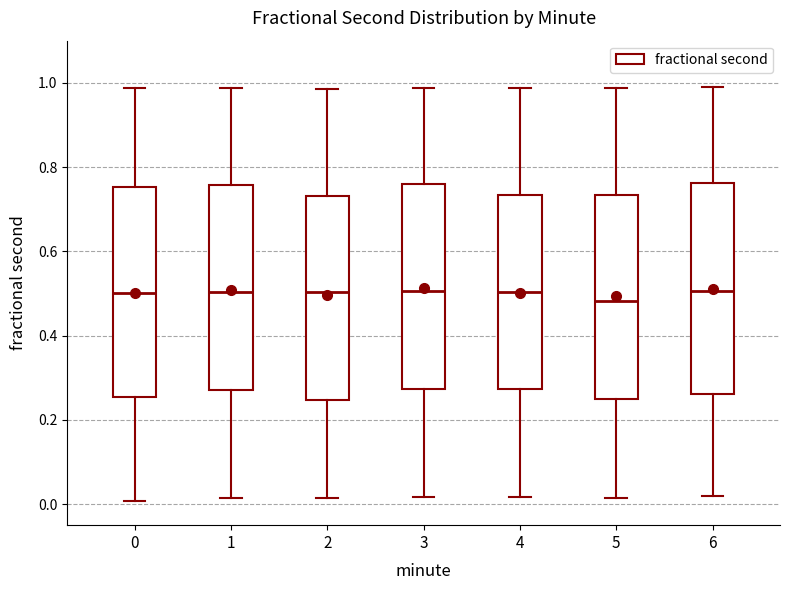

Reading left to right, transcribe this box plot: for each box, give where its median line is, the range the box spans, and where its two whiskers end, as read against the y-axis. The values are not printed on the chart, so give them approximately, as read against the axis.

0: median 0.50, box 0.26 to 0.76, whiskers 0.00 to 0.98
1: median 0.50, box 0.28 to 0.76, whiskers 0.02 to 0.98
2: median 0.50, box 0.24 to 0.74, whiskers 0.02 to 0.98
3: median 0.50, box 0.28 to 0.76, whiskers 0.02 to 0.98
4: median 0.50, box 0.28 to 0.74, whiskers 0.02 to 0.98
5: median 0.48, box 0.26 to 0.74, whiskers 0.02 to 0.98
6: median 0.50, box 0.26 to 0.76, whiskers 0.02 to 0.98